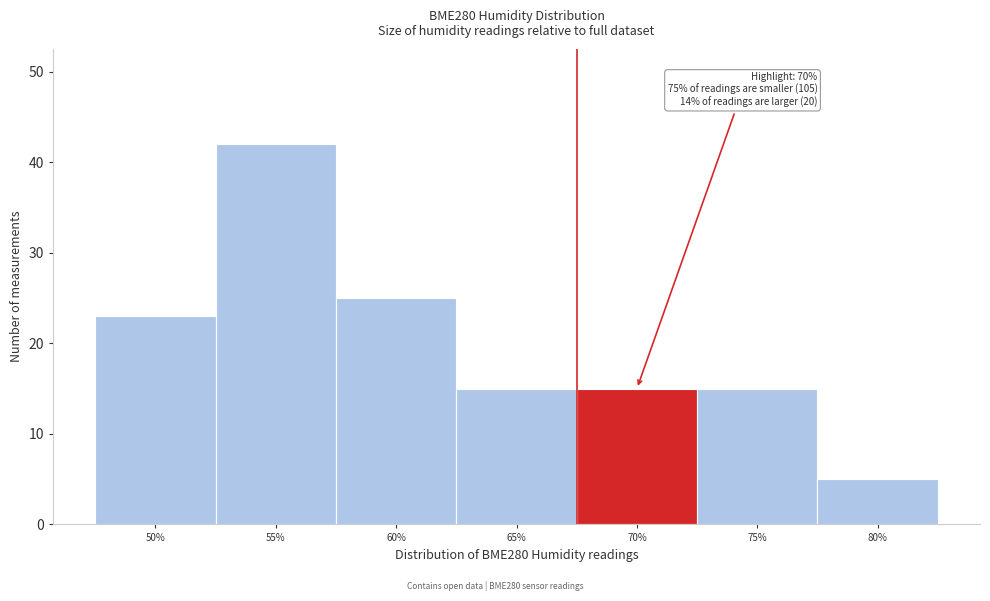

Reading right to left, extract all data points from this chart.

80%=5	75%=15	70%=15	65%=15	60%=25	55%=42	50%=23